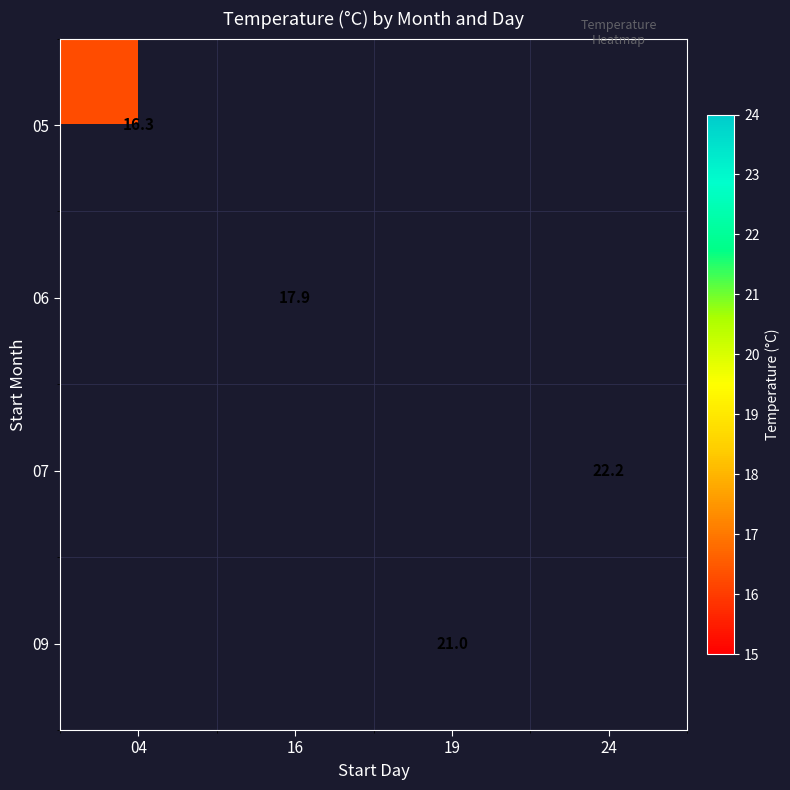

True or false: 09 has a value of 21.0 at 19.

True